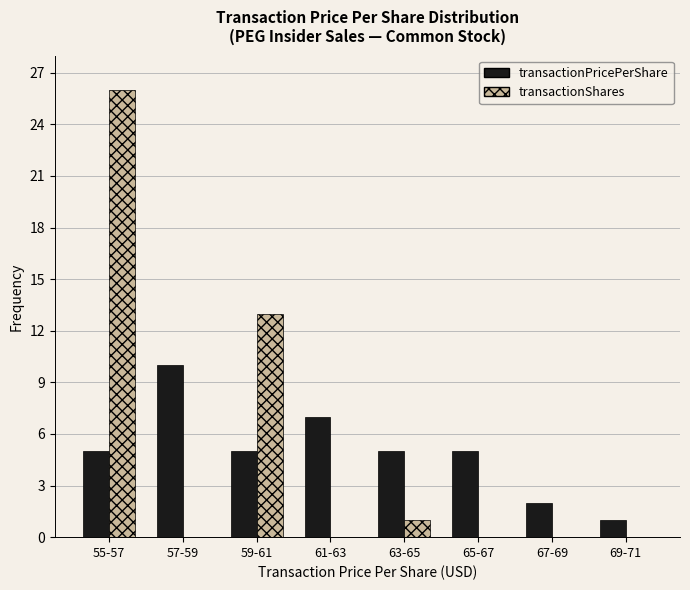

Reading left to right, what are all the values shown in this chart?

transactionPricePerShare: 55-57=5	57-59=10	59-61=5	61-63=7	63-65=5	65-67=5	67-69=2	69-71=1
transactionShares: 55-57=26	57-59=0	59-61=13	61-63=0	63-65=1	65-67=0	67-69=0	69-71=0